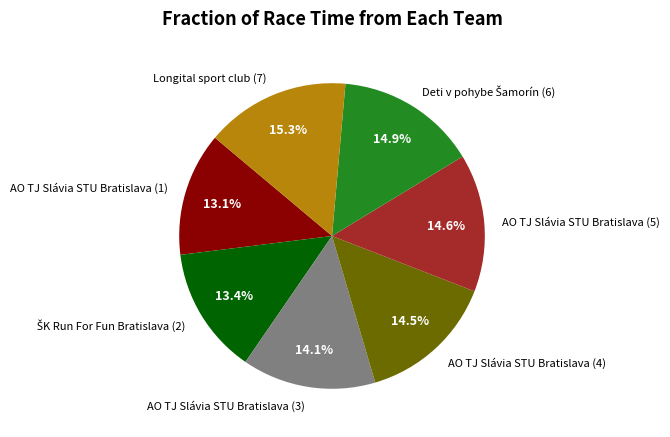

What is the total percentage of AO TJ Slávia STU Bratislava (3) and Longital sport club (7)?

29.4%